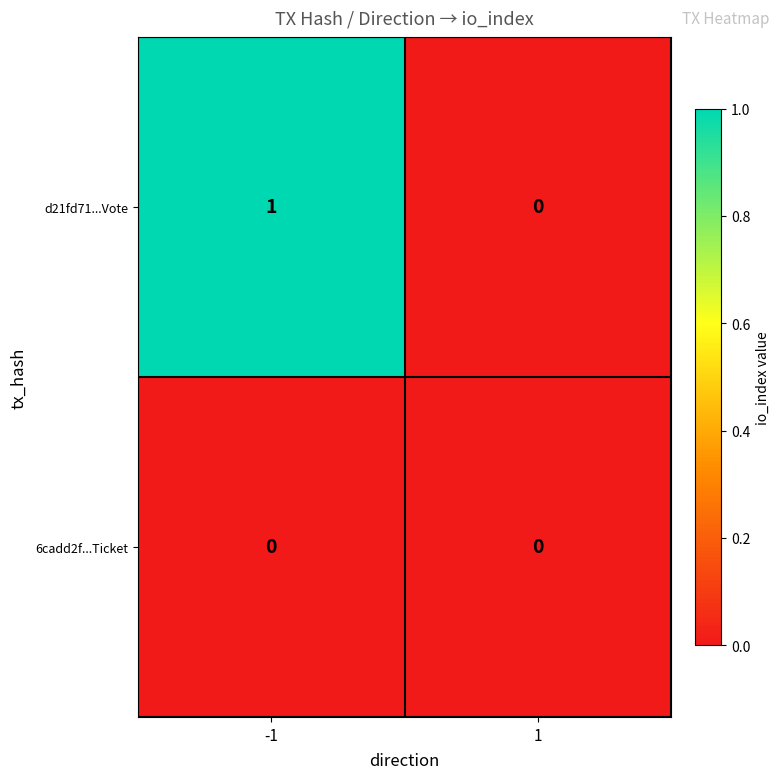

Reading right to left, list all the values displayed in this chart.

d21fd71...Vote: 0	1
6cadd2f...Ticket: 0	0